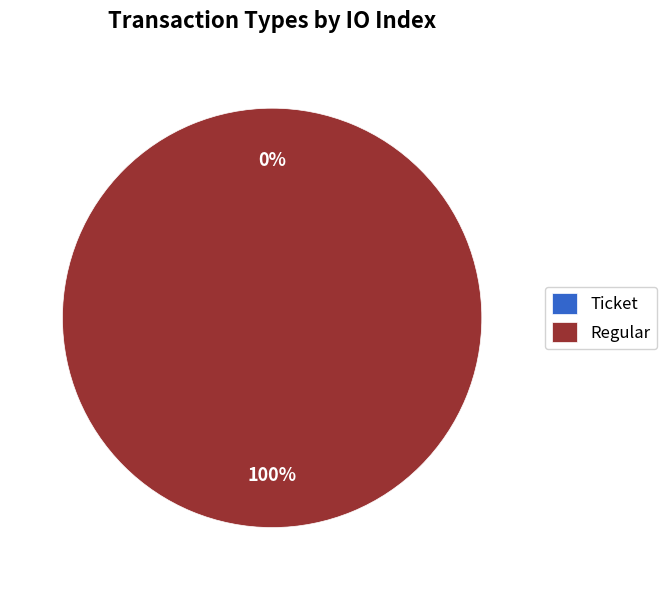

Is there any slice that represents more than half of the pie?

Yes